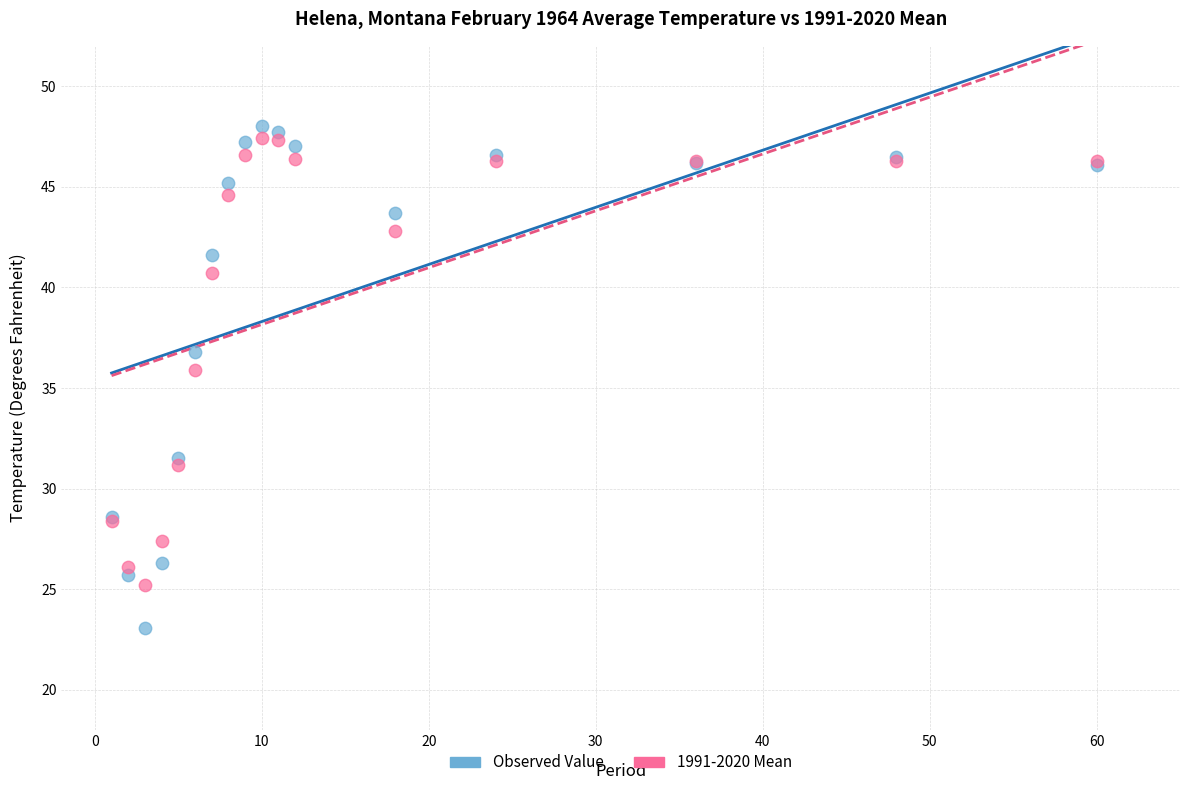

What is the X range (max minus min) for the scatter plot?

59.0